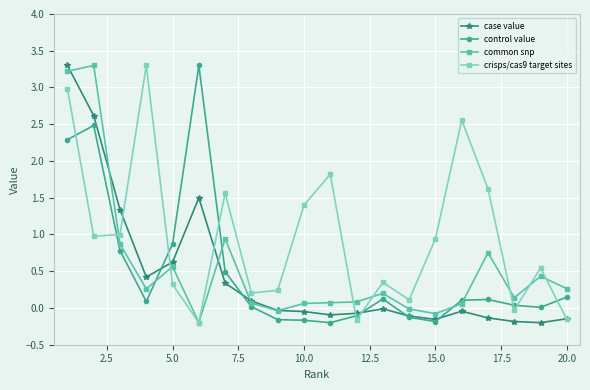

What is the maximum value shown in the chart?

3.3